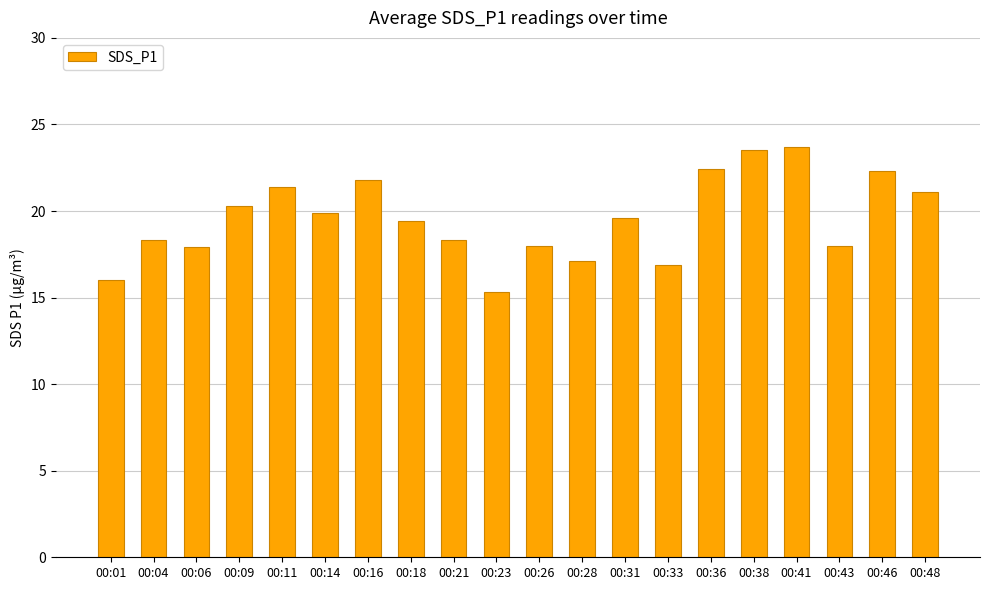

What is the maximum value shown in the chart?

23.7